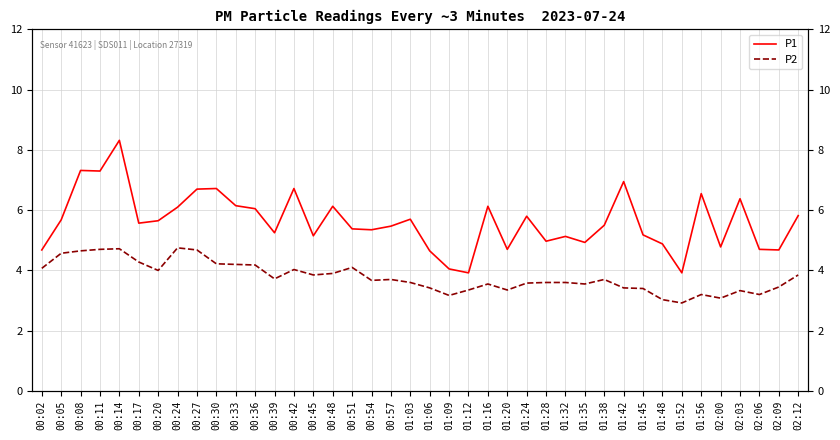

What position from the right is 02:12?

1